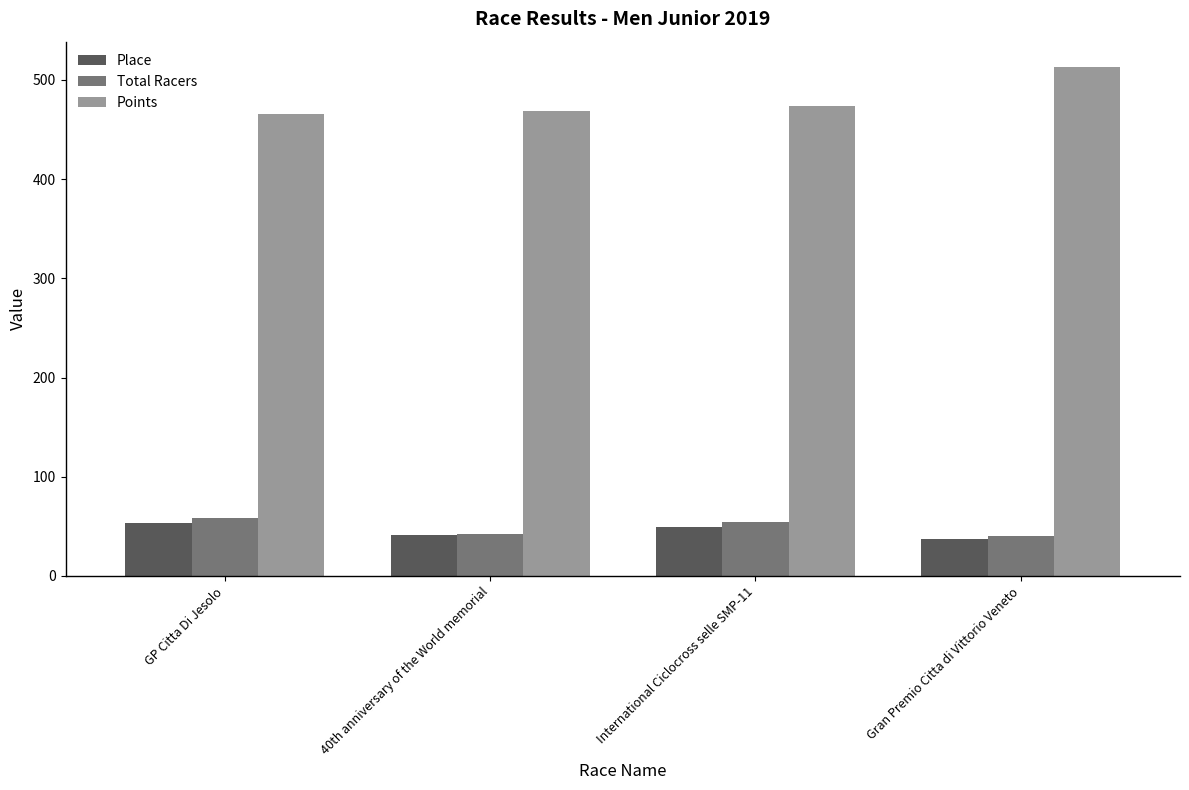

What is the label of the 2nd bar from the right?

International Ciclocross selle SMP-11